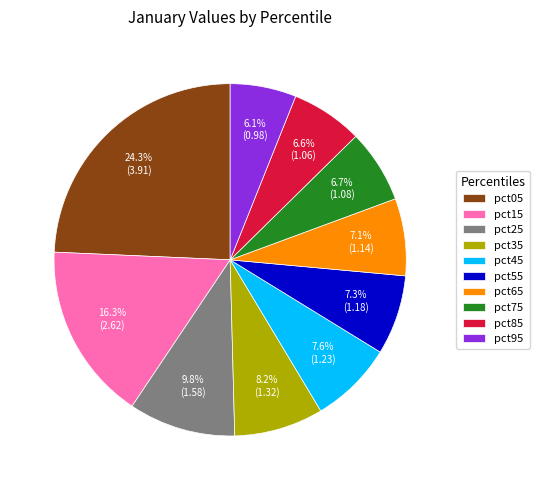

To the nearest percent, what is the difference between the pct05 and pct65 slice percentages?

17%